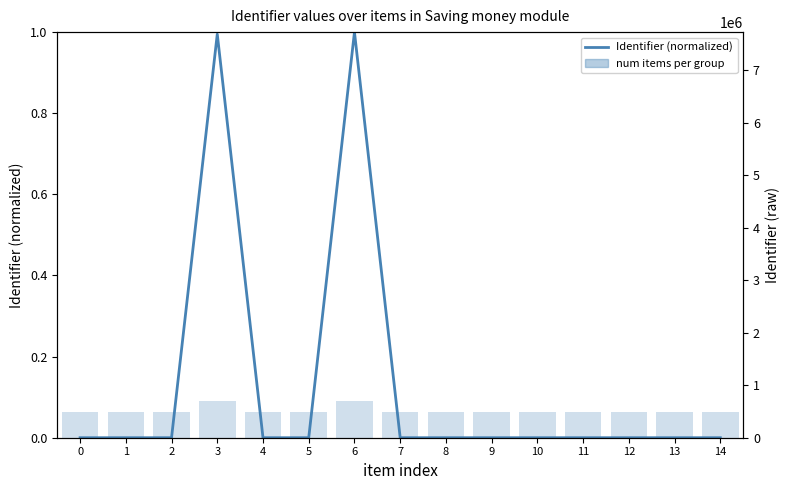

Rank the categories by value from lowest to highest.

0, 1, 2, 4, 5, 7, 8, 9, 10, 11, 12, 13, 14, 3, 6